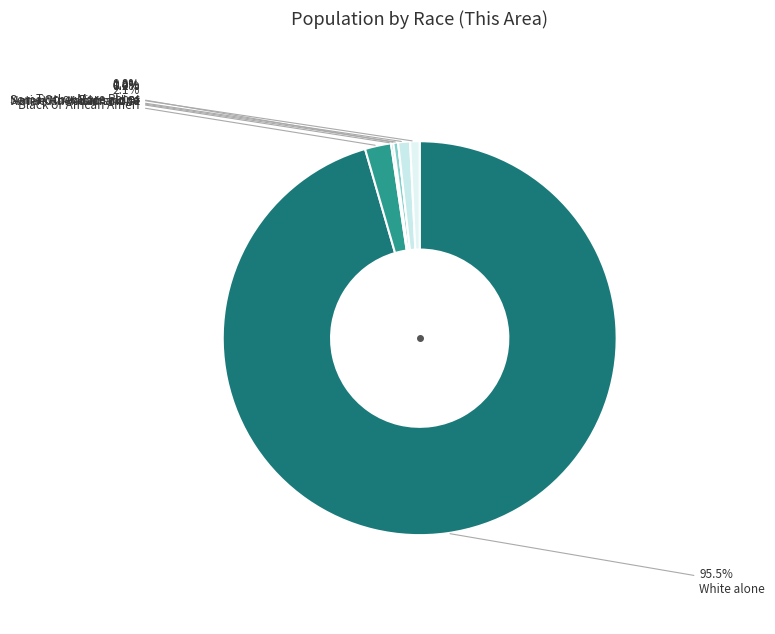

What percentage is NOT represented by Asian alone?

99.6%